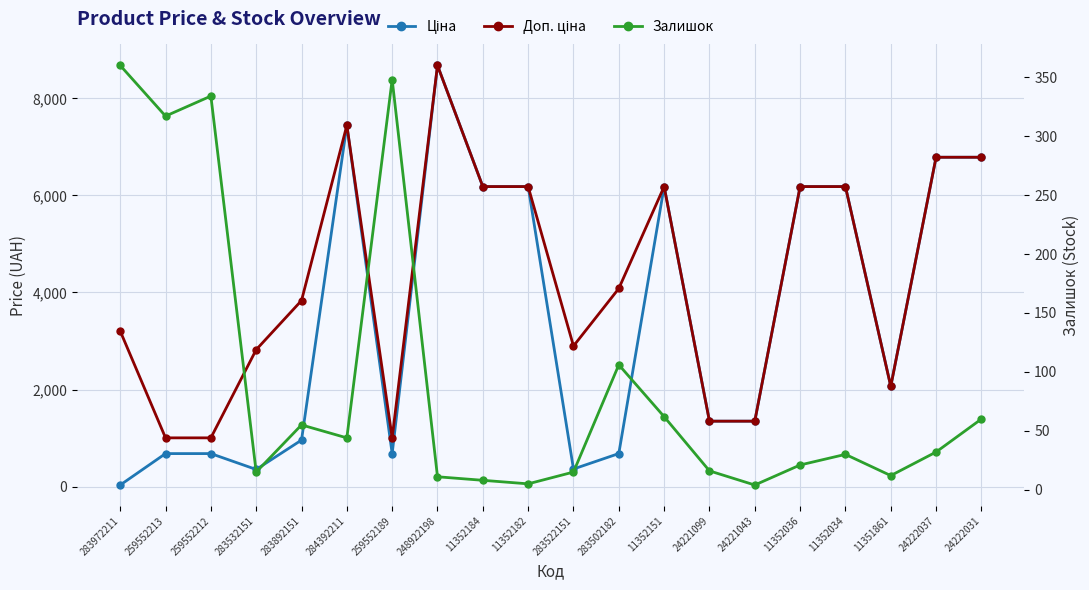

Rank the categories by Доп. ціна value from lowest to highest.

259552213, 259552212, 259552189, 24221099, 24221043, 11351861, 283532151, 283522151, 283972211, 283892151, 283502182, 11352184, 11352182, 11352151, 11352036, 11352034, 24222037, 24222031, 284392211, 248922198